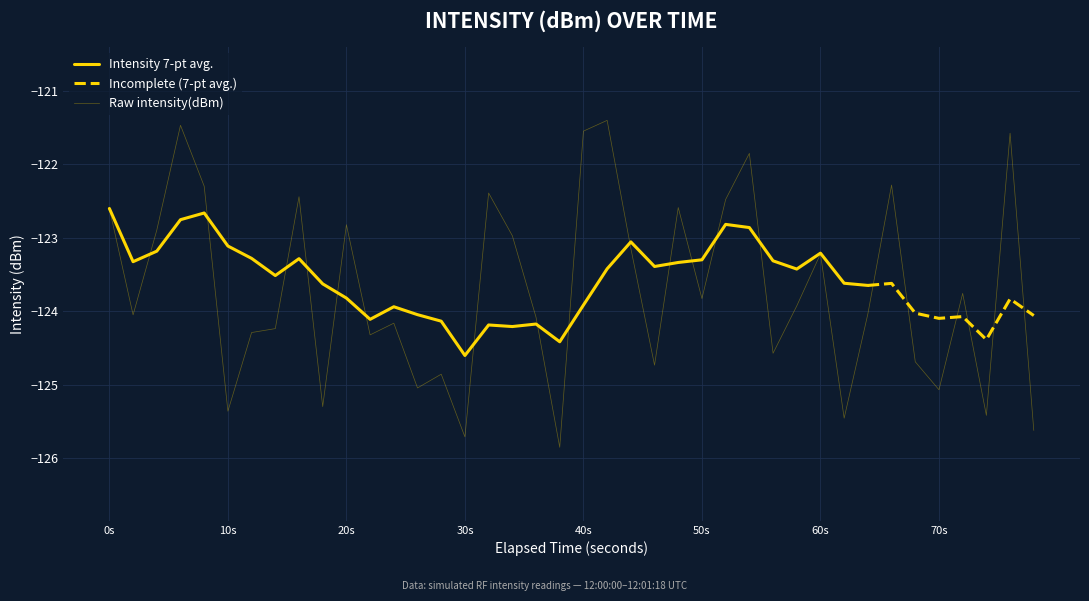

What is the average value?

-123.7